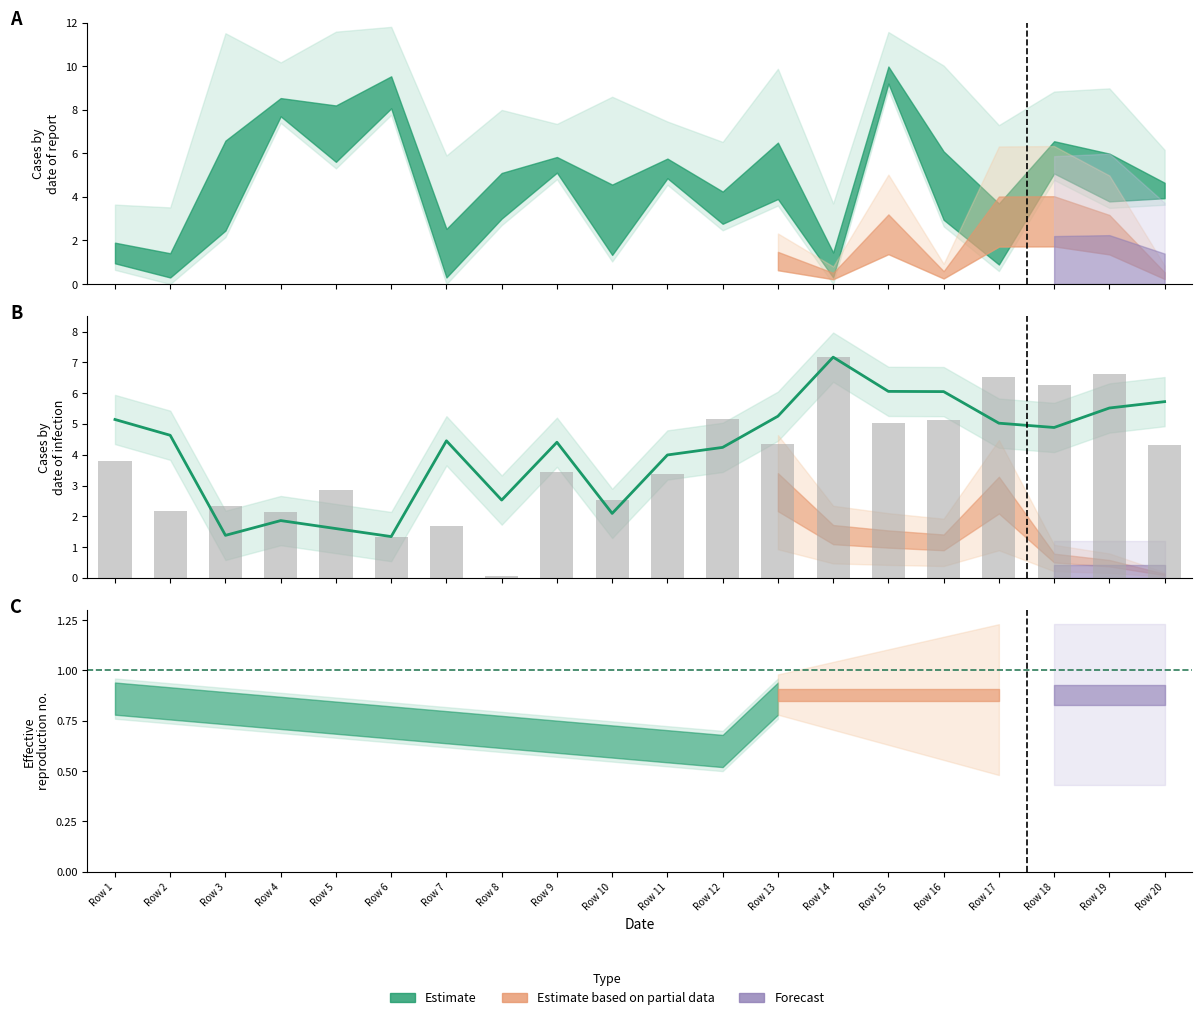

Reading left to right, extract all data points from this chart.

5.1	4.6	1.4	1.9	1.6	1.3	4.5	2.5	4.4	2.1	4.0	4.2	5.3	7.2	6.1	6.1	5.0	4.9	5.5	5.7